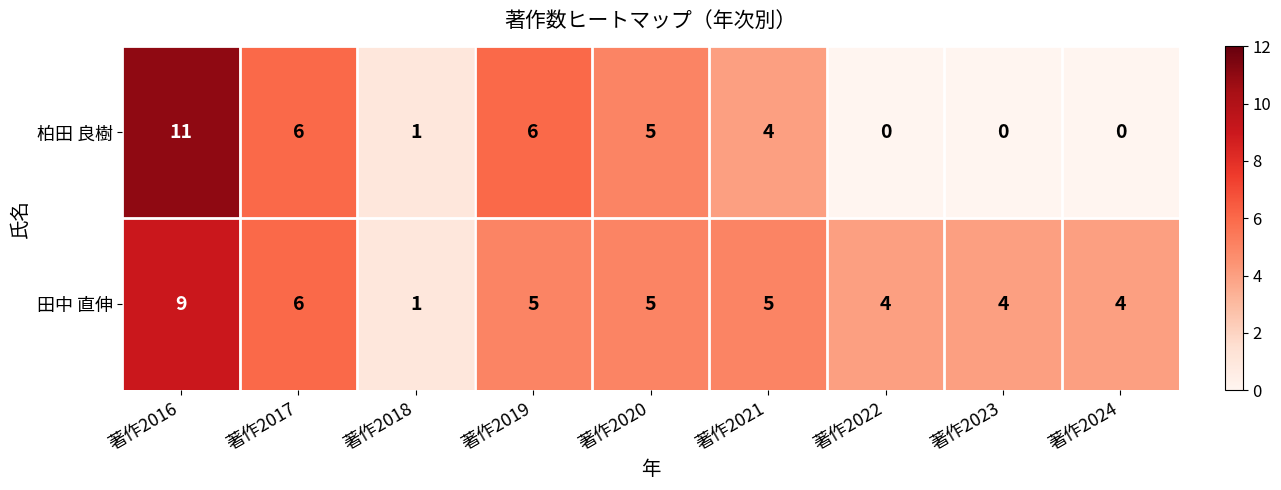

What is the average value of the 田中 直伸 series?

5